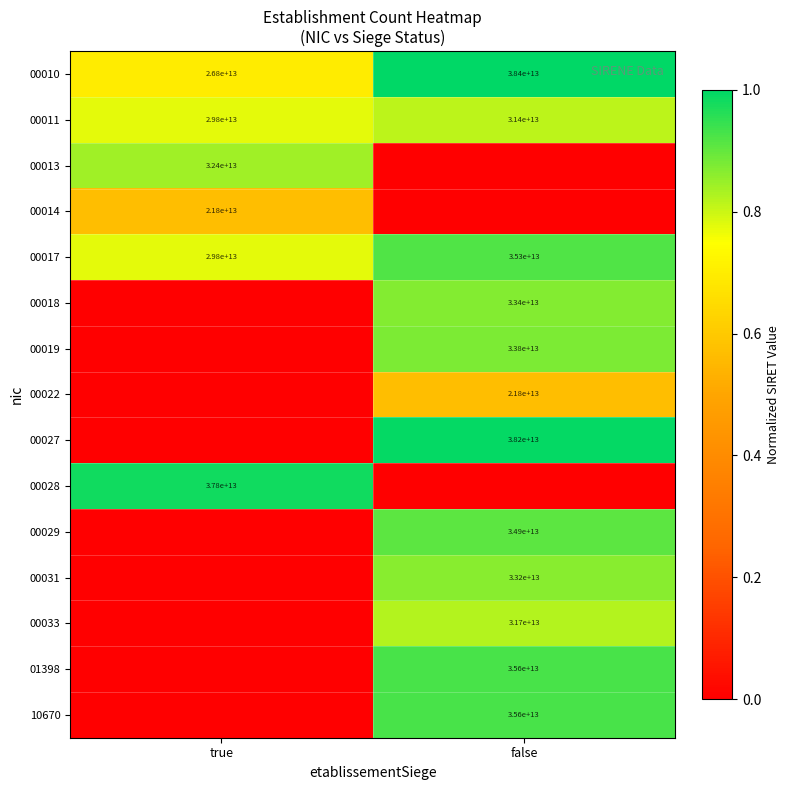

Which category has the highest value across all series?

false